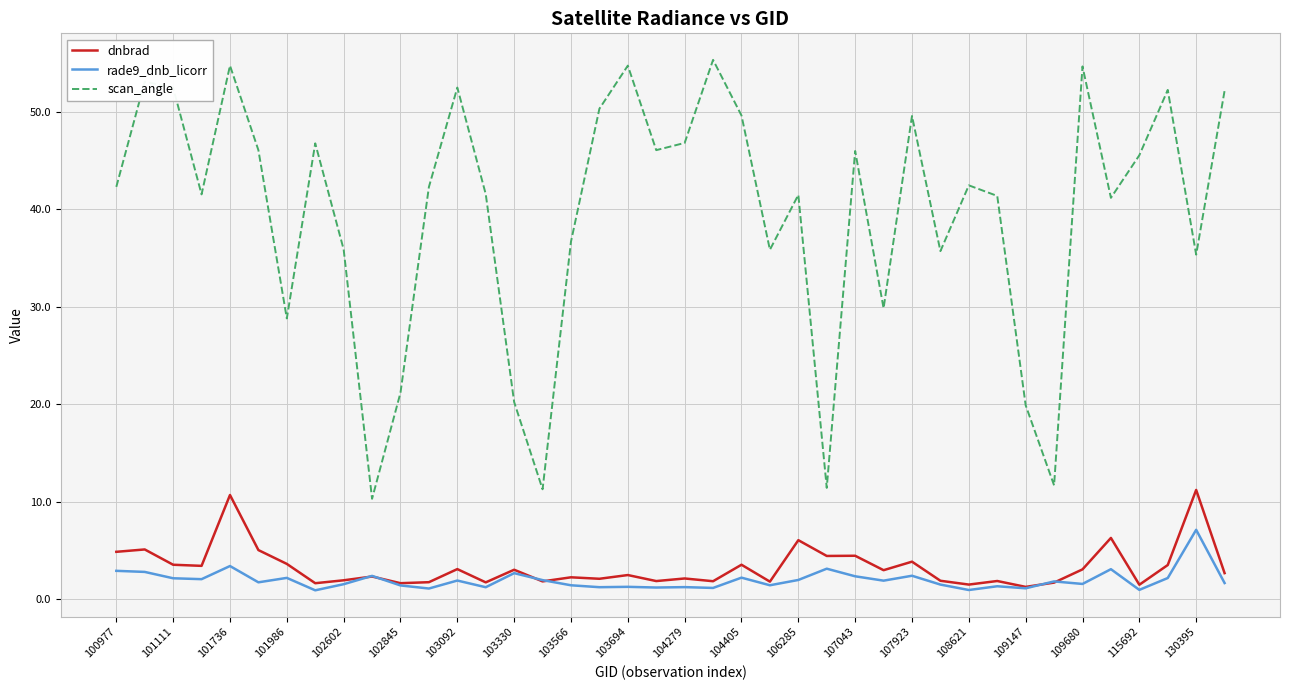

What is the maximum value shown in the chart?

55.3